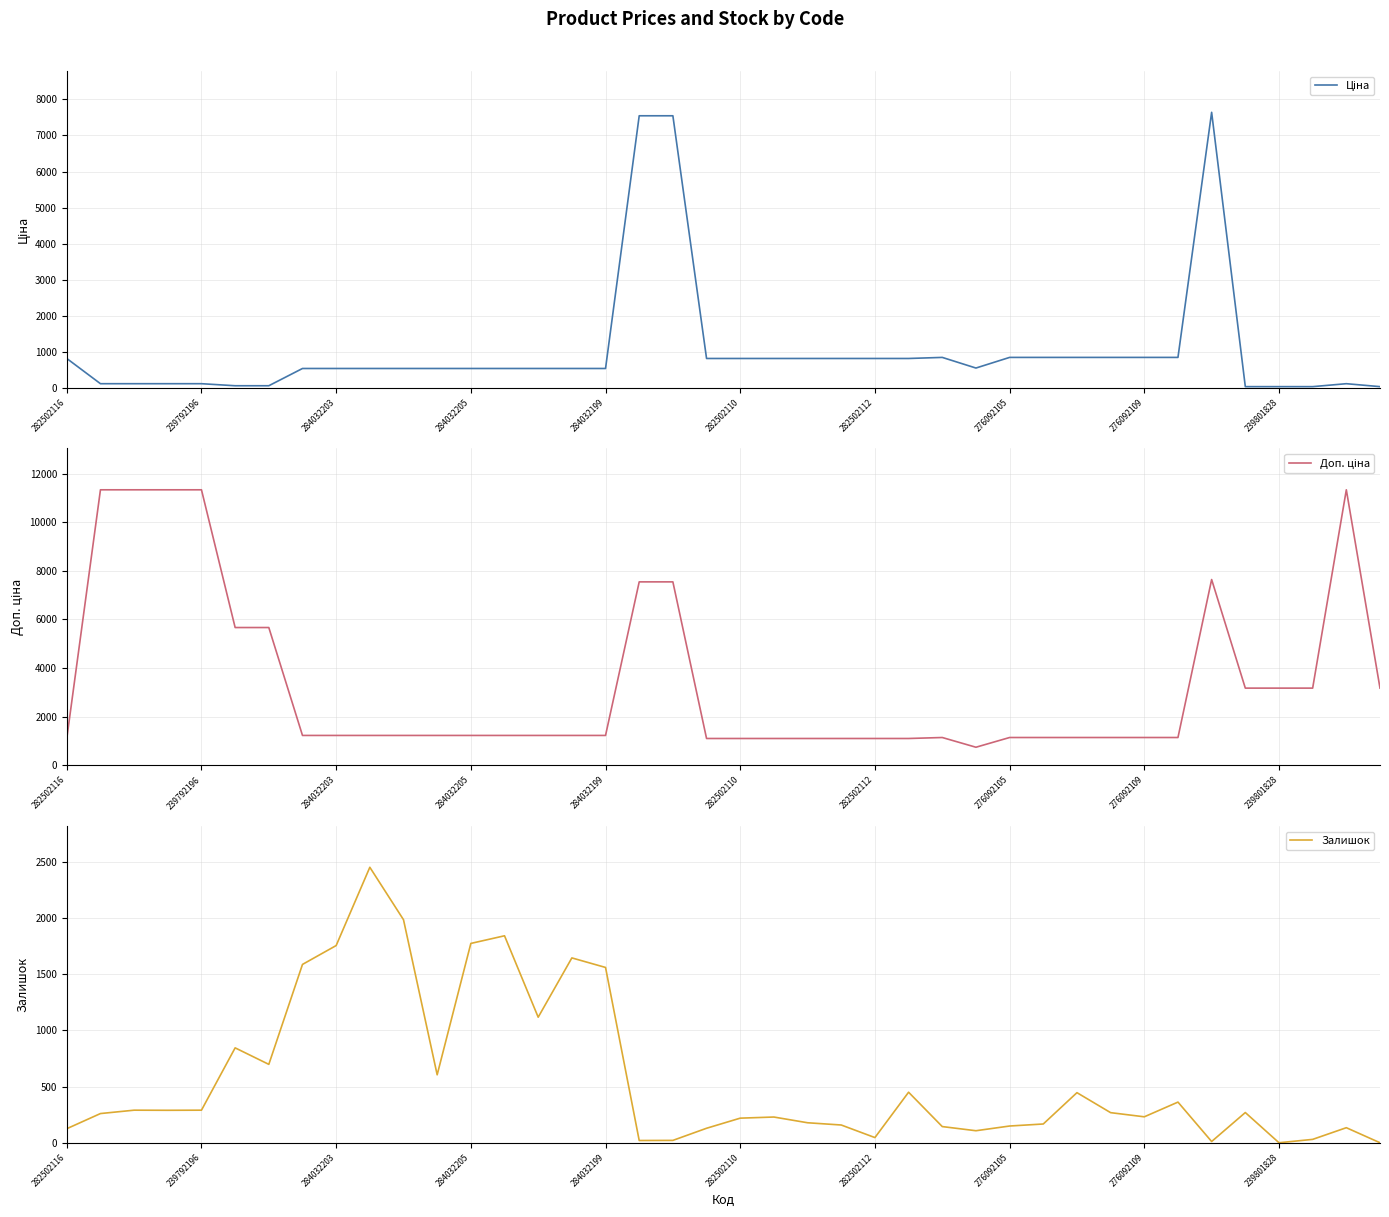

At how many categories does at least one series exceed 4837?

10